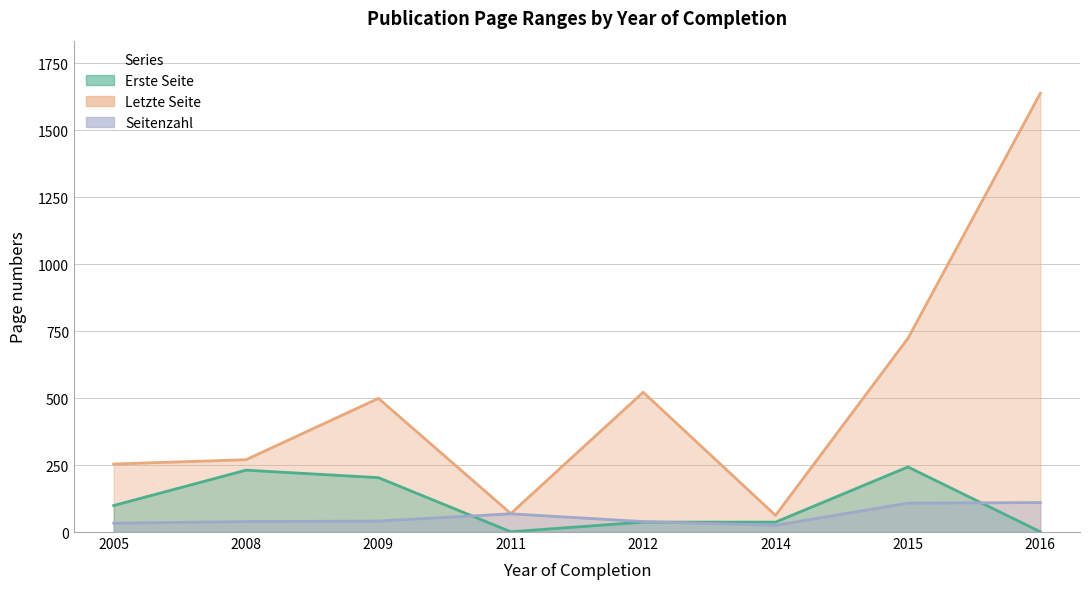

Which series has the largest total across all categories?

Letzte Seite